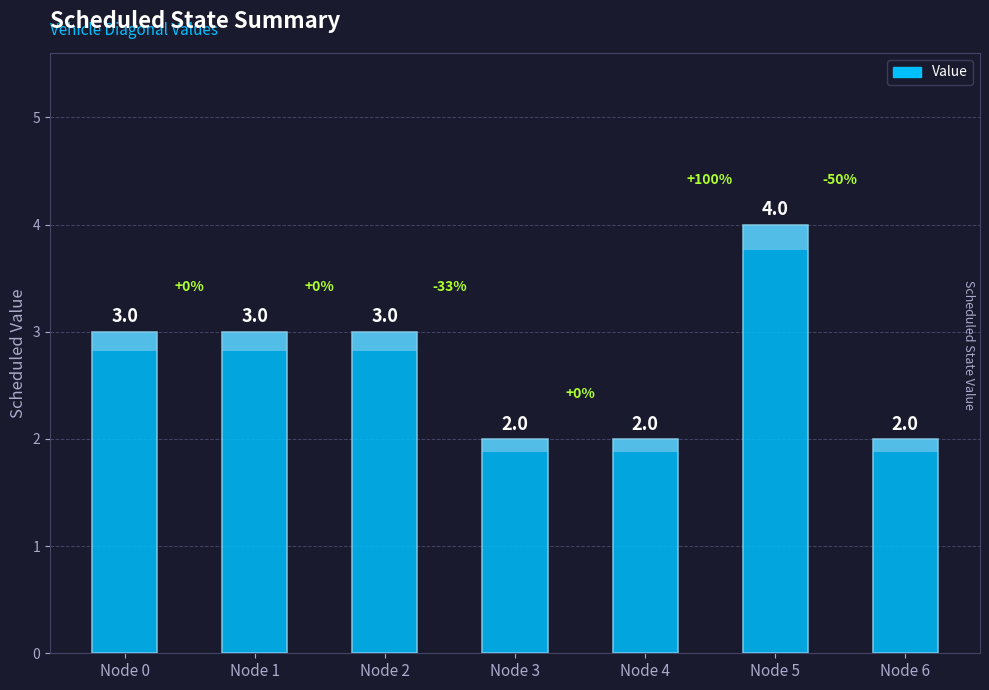

How many data points are less than 3?

3